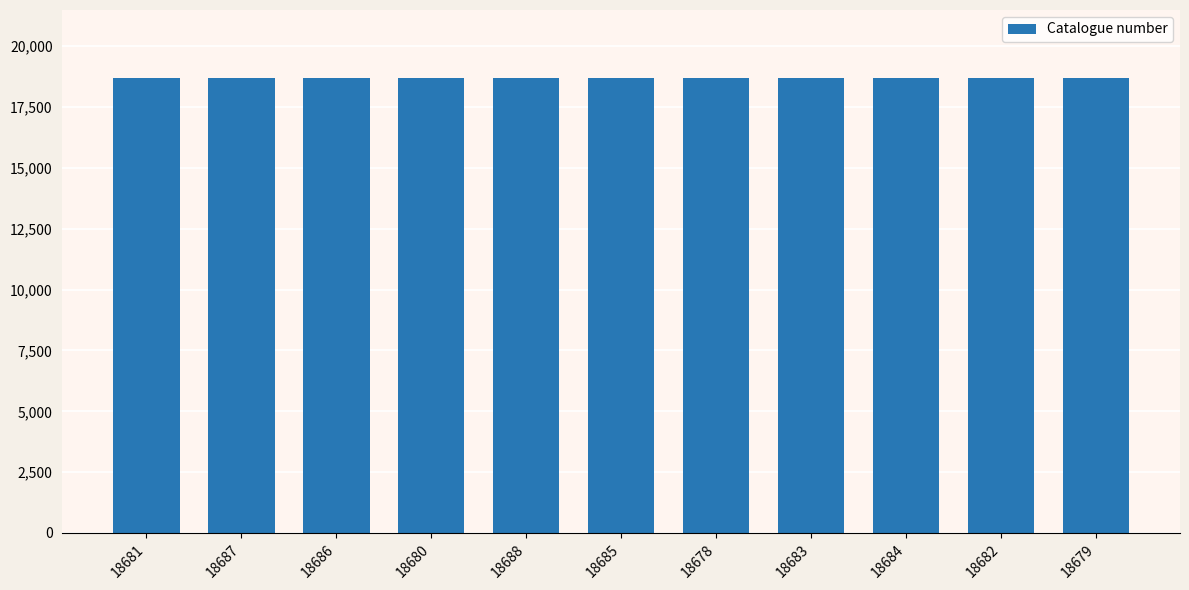

Approximately how many times larger is the value at 18686 compared to 18684?

1.0